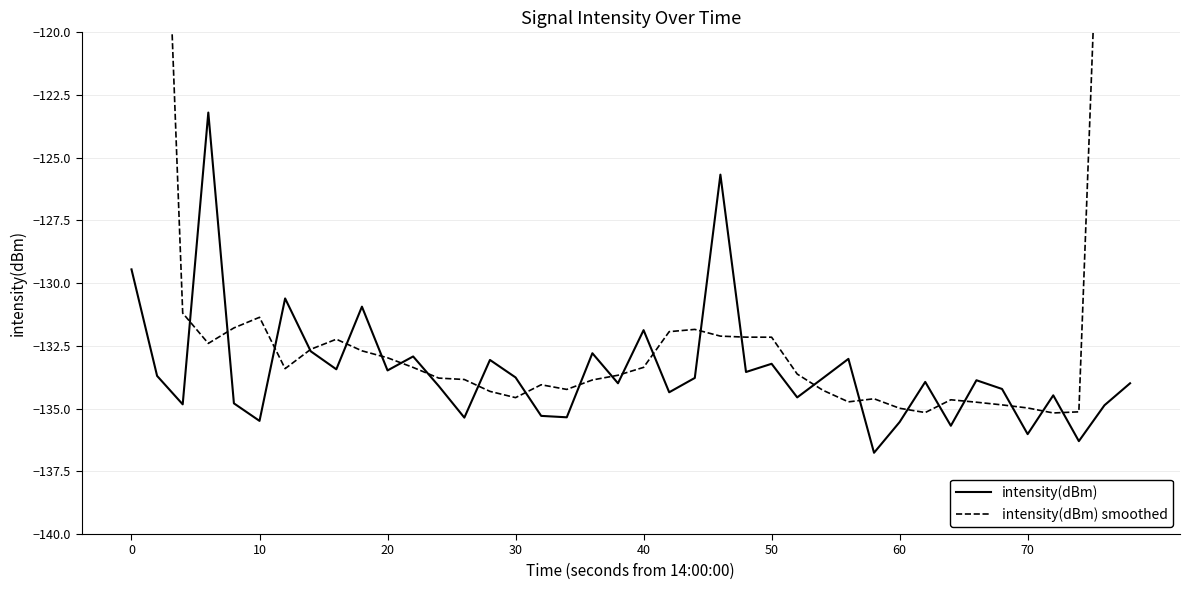

What is the minimum value for intensity(dBm)?

-136.8